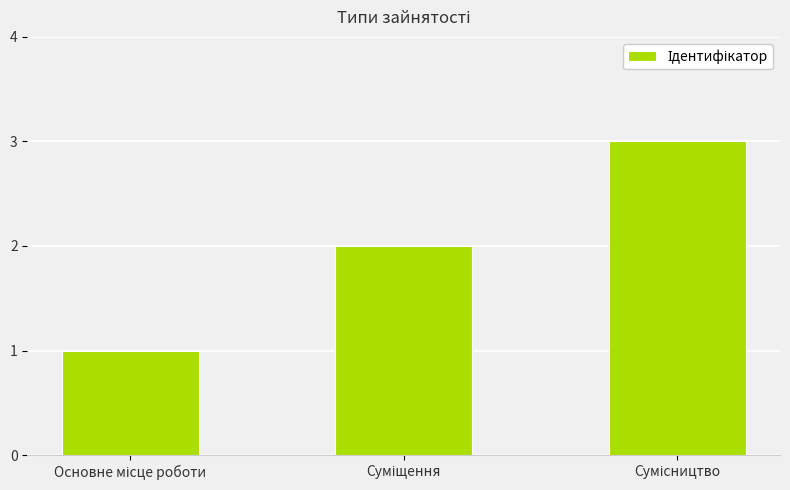

How many values are below 2?

1